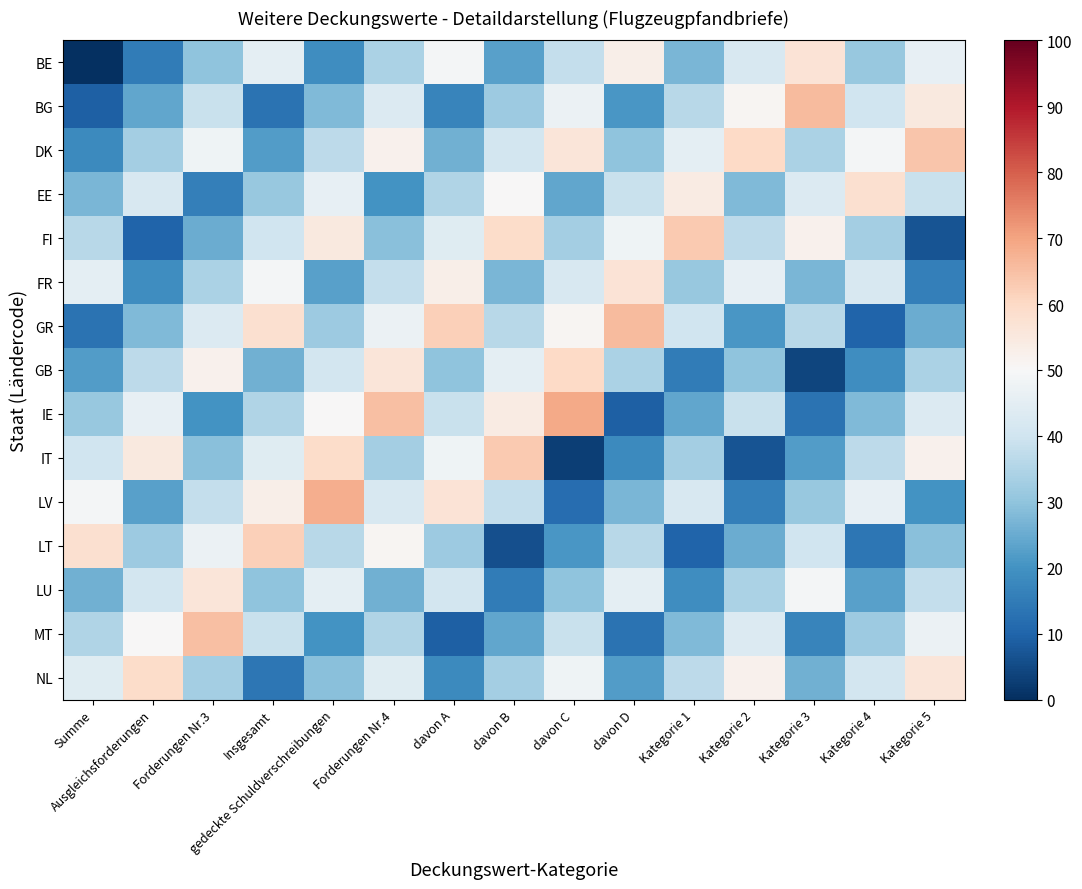

Reading left to right, transcribe all the data shown in this chart.

BE: Summe=0	Ausgleichsforderungen=15	Forderungen Nr.3=30	Insgesamt=45	gedeckte Schuldverschreibungen=19	Forderungen Nr.4=34	davon A=49	davon B=23	davon C=38	davon D=53	Kategorie 1=27	Kategorie 2=42	Kategorie 3=57	Kategorie 4=31	Kategorie 5=46
BG: Summe=9	Ausgleichsforderungen=24	Forderungen Nr.3=39	Insgesamt=13	gedeckte Schuldverschreibungen=28	Forderungen Nr.4=43	davon A=17	davon B=32	davon C=47	davon D=21	Kategorie 1=36	Kategorie 2=51	Kategorie 3=66	Kategorie 4=40	Kategorie 5=55
DK: Summe=18	Ausgleichsforderungen=33	Forderungen Nr.3=48	Insgesamt=22	gedeckte Schuldverschreibungen=37	Forderungen Nr.4=52	davon A=26	davon B=41	davon C=56	davon D=30	Kategorie 1=45	Kategorie 2=60	Kategorie 3=34	Kategorie 4=49	Kategorie 5=64
EE: Summe=27	Ausgleichsforderungen=42	Forderungen Nr.3=16	Insgesamt=31	gedeckte Schuldverschreibungen=46	Forderungen Nr.4=20	davon A=35	davon B=50	davon C=24	davon D=39	Kategorie 1=54	Kategorie 2=28	Kategorie 3=43	Kategorie 4=58	Kategorie 5=39
FI: Summe=36	Ausgleichsforderungen=10	Forderungen Nr.3=25	Insgesamt=40	gedeckte Schuldverschreibungen=55	Forderungen Nr.4=29	davon A=44	davon B=59	davon C=33	davon D=48	Kategorie 1=63	Kategorie 2=37	Kategorie 3=52	Kategorie 4=33	Kategorie 5=7
FR: Summe=45	Ausgleichsforderungen=19	Forderungen Nr.3=34	Insgesamt=49	gedeckte Schuldverschreibungen=23	Forderungen Nr.4=38	davon A=53	davon B=27	davon C=42	davon D=57	Kategorie 1=31	Kategorie 2=46	Kategorie 3=27	Kategorie 4=42	Kategorie 5=16
GR: Summe=13	Ausgleichsforderungen=28	Forderungen Nr.3=43	Insgesamt=58	gedeckte Schuldverschreibungen=32	Forderungen Nr.4=47	davon A=62	davon B=36	davon C=51	davon D=66	Kategorie 1=40	Kategorie 2=21	Kategorie 3=36	Kategorie 4=10	Kategorie 5=25
GB: Summe=22	Ausgleichsforderungen=37	Forderungen Nr.3=52	Insgesamt=26	gedeckte Schuldverschreibungen=41	Forderungen Nr.4=56	davon A=30	davon B=45	davon C=60	davon D=34	Kategorie 1=15	Kategorie 2=30	Kategorie 3=4	Kategorie 4=19	Kategorie 5=34
IE: Summe=31	Ausgleichsforderungen=46	Forderungen Nr.3=20	Insgesamt=35	gedeckte Schuldverschreibungen=50	Forderungen Nr.4=65	davon A=39	davon B=54	davon C=69	davon D=9	Kategorie 1=24	Kategorie 2=39	Kategorie 3=13	Kategorie 4=28	Kategorie 5=43
IT: Summe=40	Ausgleichsforderungen=55	Forderungen Nr.3=29	Insgesamt=44	gedeckte Schuldverschreibungen=59	Forderungen Nr.4=33	davon A=48	davon B=63	davon C=3	davon D=18	Kategorie 1=33	Kategorie 2=7	Kategorie 3=22	Kategorie 4=37	Kategorie 5=52
LV: Summe=49	Ausgleichsforderungen=23	Forderungen Nr.3=38	Insgesamt=53	gedeckte Schuldverschreibungen=68	Forderungen Nr.4=42	davon A=57	davon B=38	davon C=12	davon D=27	Kategorie 1=42	Kategorie 2=16	Kategorie 3=31	Kategorie 4=46	Kategorie 5=20
LT: Summe=58	Ausgleichsforderungen=32	Forderungen Nr.3=47	Insgesamt=62	gedeckte Schuldverschreibungen=36	Forderungen Nr.4=51	davon A=32	davon B=6	davon C=21	davon D=36	Kategorie 1=10	Kategorie 2=25	Kategorie 3=40	Kategorie 4=14	Kategorie 5=29
LU: Summe=26	Ausgleichsforderungen=41	Forderungen Nr.3=56	Insgesamt=30	gedeckte Schuldverschreibungen=45	Forderungen Nr.4=26	davon A=41	davon B=15	davon C=30	davon D=45	Kategorie 1=19	Kategorie 2=34	Kategorie 3=49	Kategorie 4=23	Kategorie 5=38
MT: Summe=35	Ausgleichsforderungen=50	Forderungen Nr.3=65	Insgesamt=39	gedeckte Schuldverschreibungen=20	Forderungen Nr.4=35	davon A=9	davon B=24	davon C=39	davon D=13	Kategorie 1=28	Kategorie 2=43	Kategorie 3=17	Kategorie 4=32	Kategorie 5=47
NL: Summe=44	Ausgleichsforderungen=59	Forderungen Nr.3=33	Insgesamt=14	gedeckte Schuldverschreibungen=29	Forderungen Nr.4=44	davon A=18	davon B=33	davon C=48	davon D=22	Kategorie 1=37	Kategorie 2=52	Kategorie 3=26	Kategorie 4=41	Kategorie 5=56